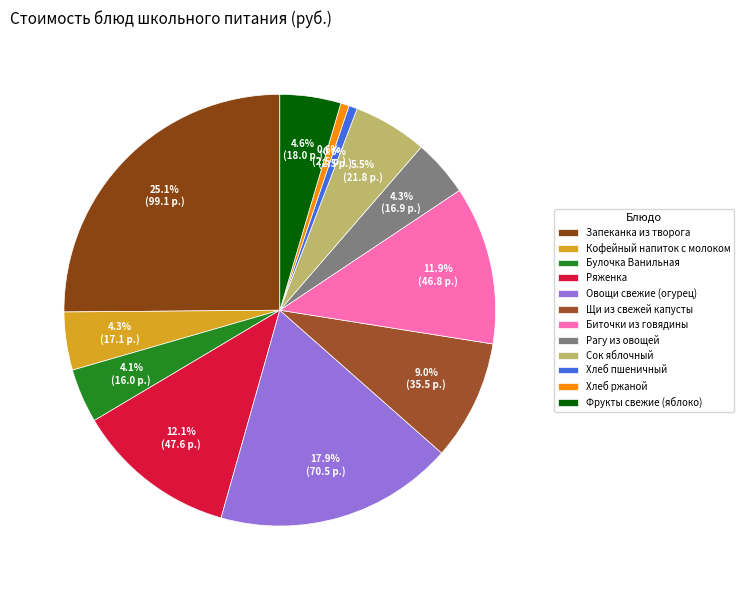

Does any single category account for the majority?

No